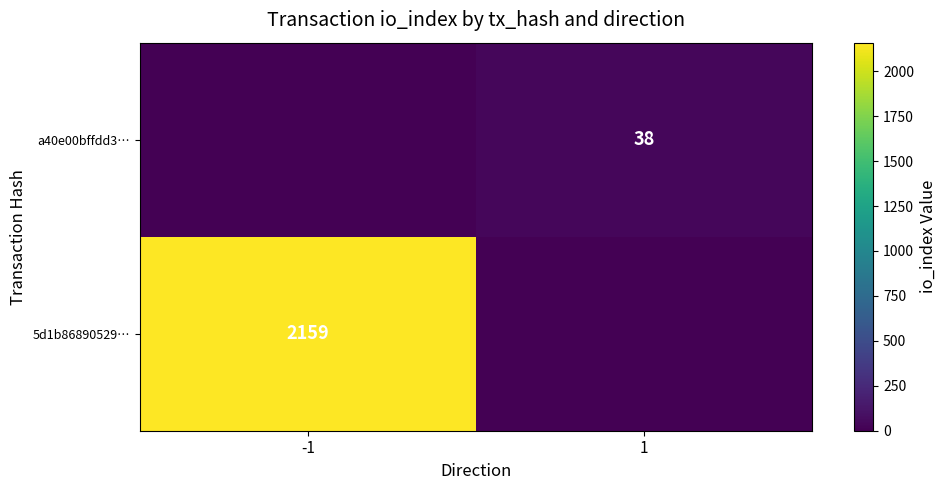

True or false: a40e00bffdd3… has a value of 38 at 1.

True